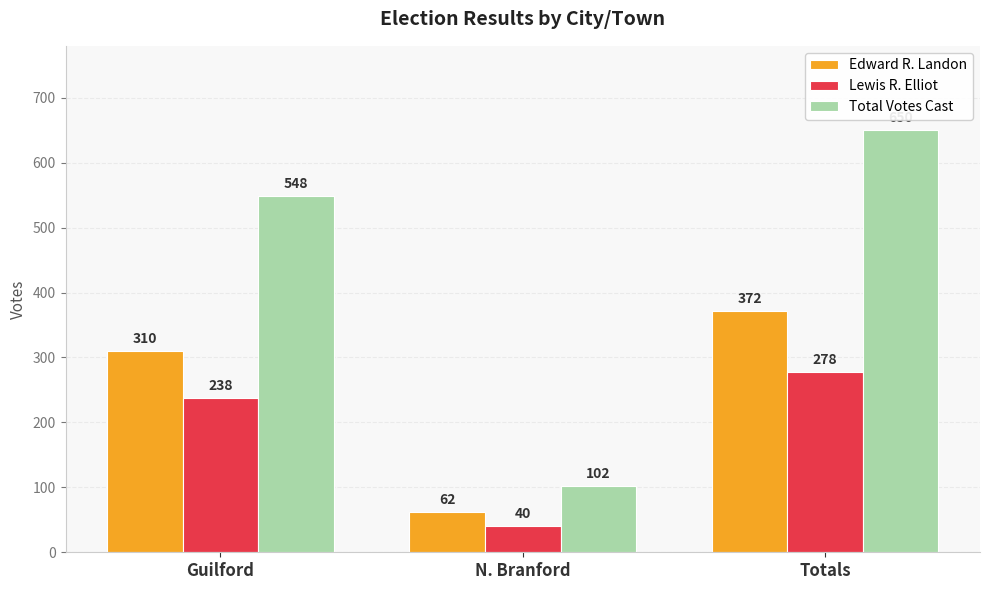

Read the Total Votes Cast value at Totals, to the nearest 50.

650